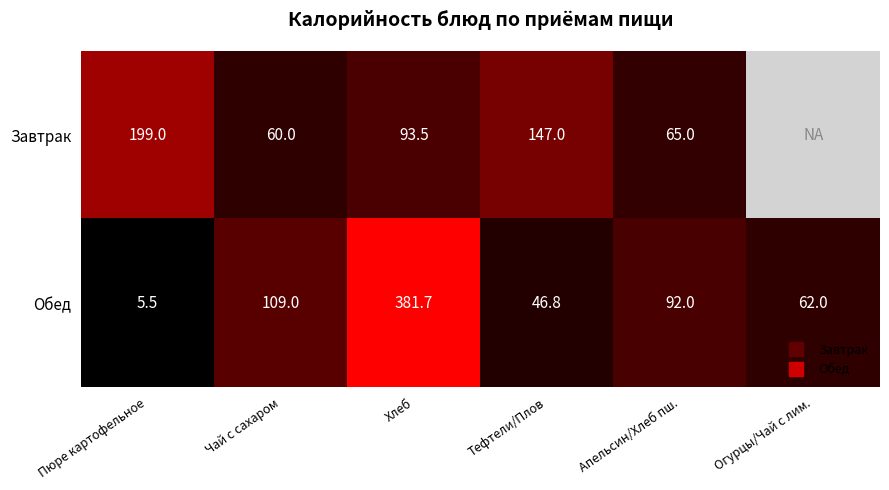

What is the lowest value of the Завтрак series?

60.0